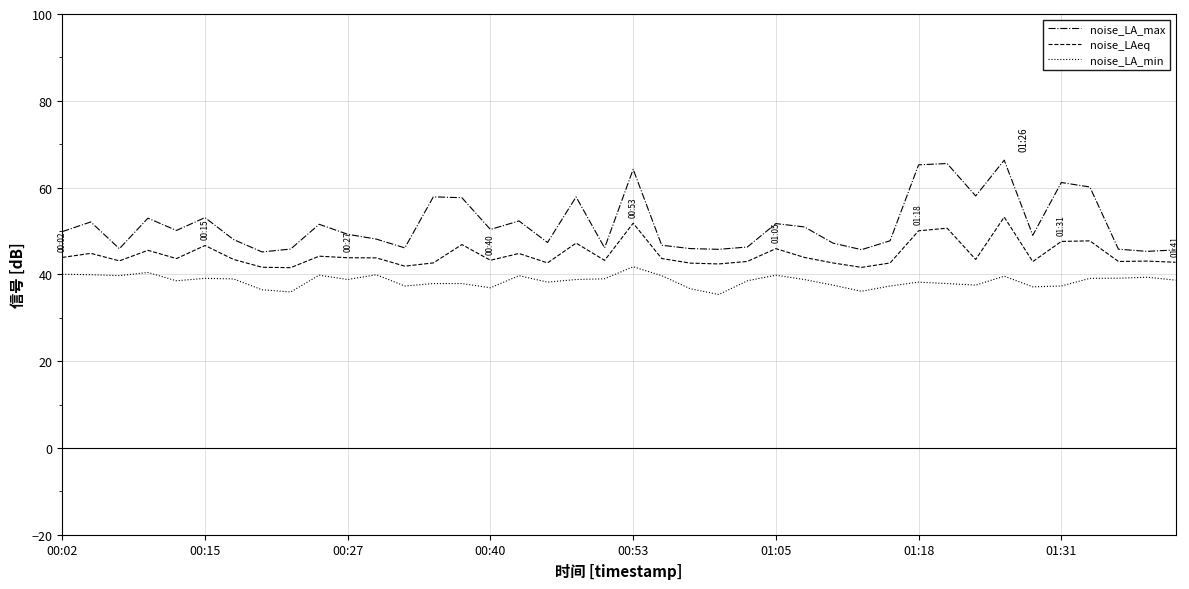

Which series has the widest spread of values?

noise_LA_max